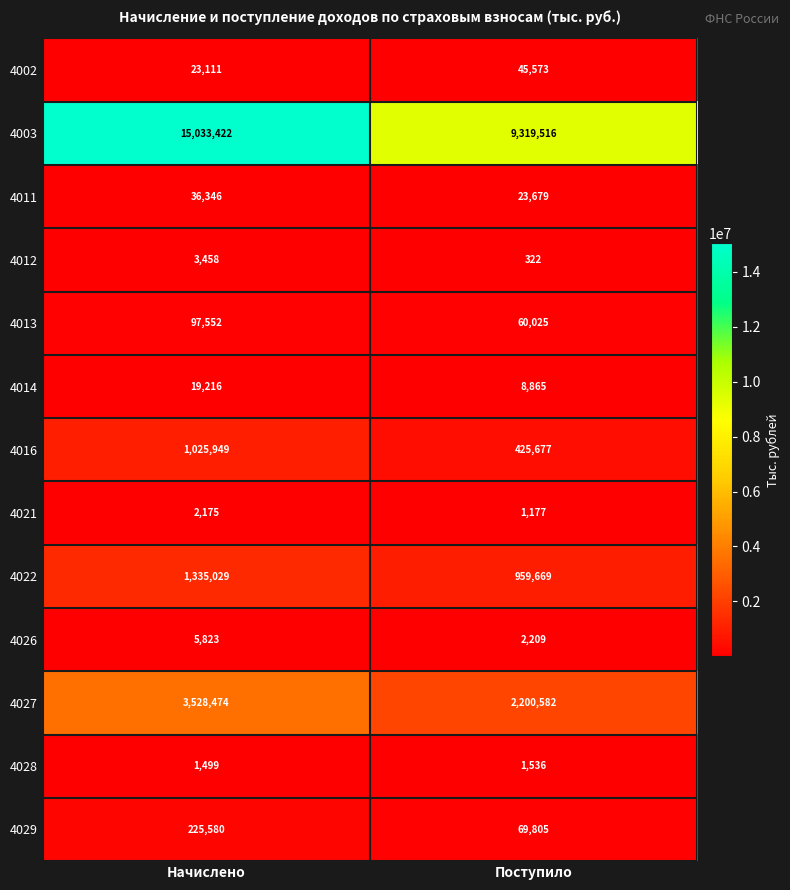

The 4003 series shows 3154124 at Начислено. True or false?

False